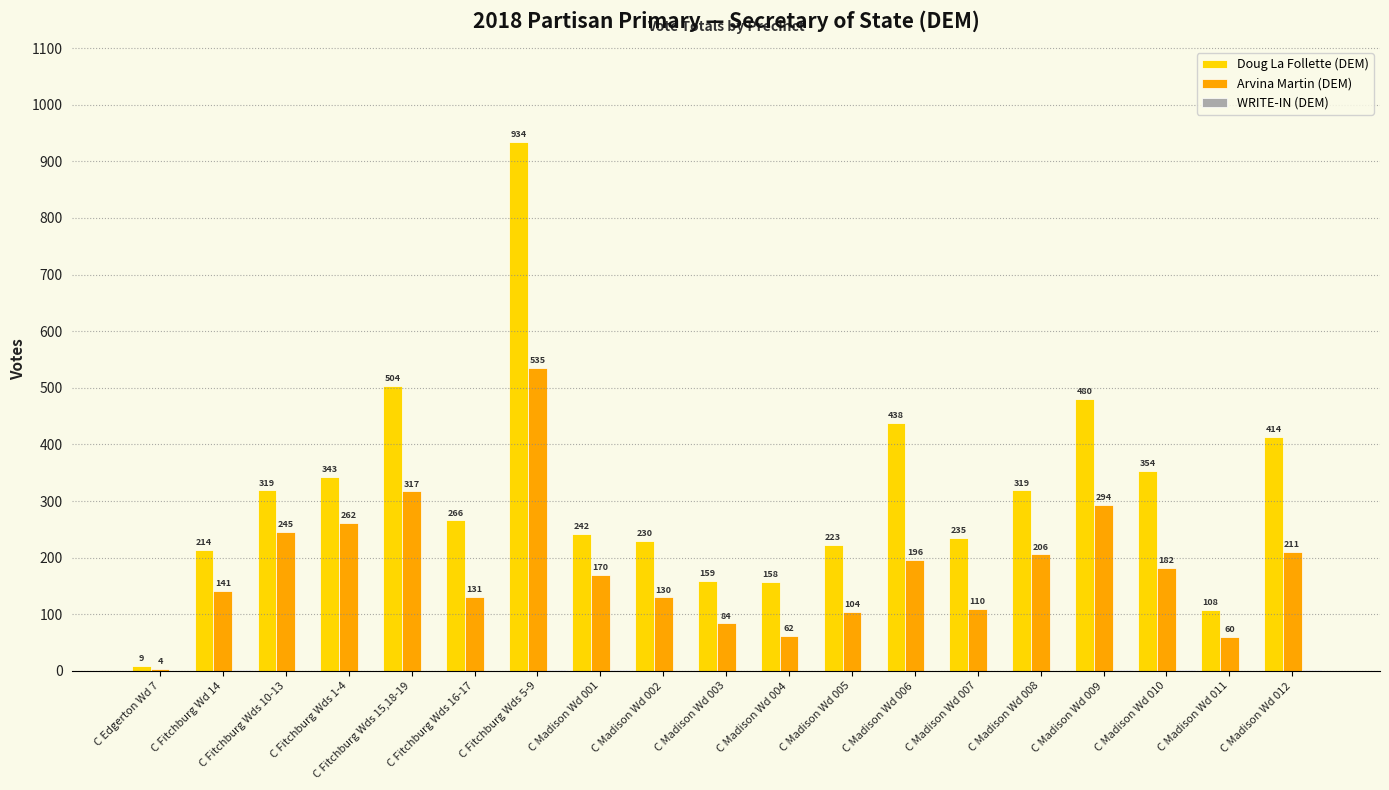

Read the Arvina Martin (DEM) value at C Madison Wd 010.

182